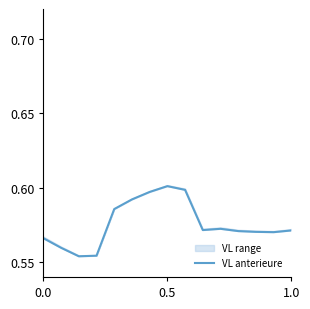

How many lines are shown in the chart?

1